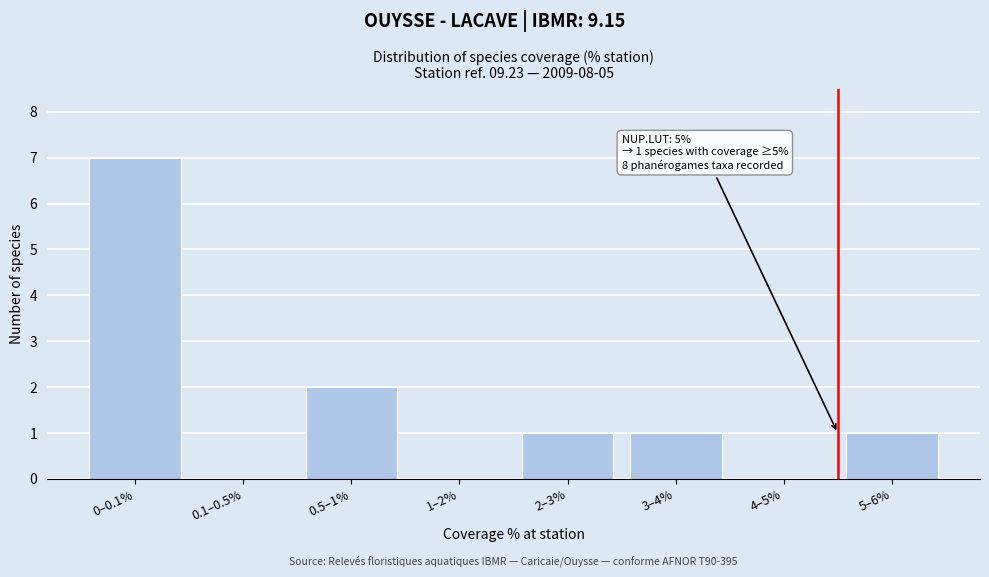

Reading right to left, extract all data points from this chart.

5–6%=1	4–5%=0	3–4%=1	2–3%=1	1–2%=0	0.5–1%=2	0.1–0.5%=0	0–0.1%=7